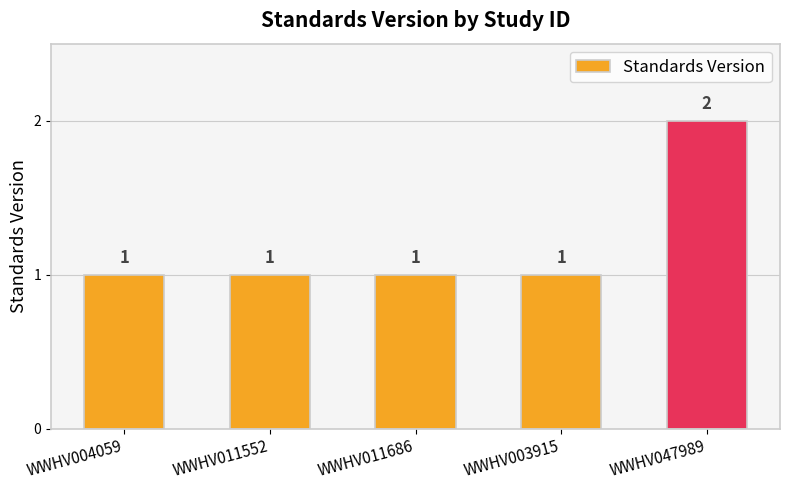

How many values are between 1 and 2?

5